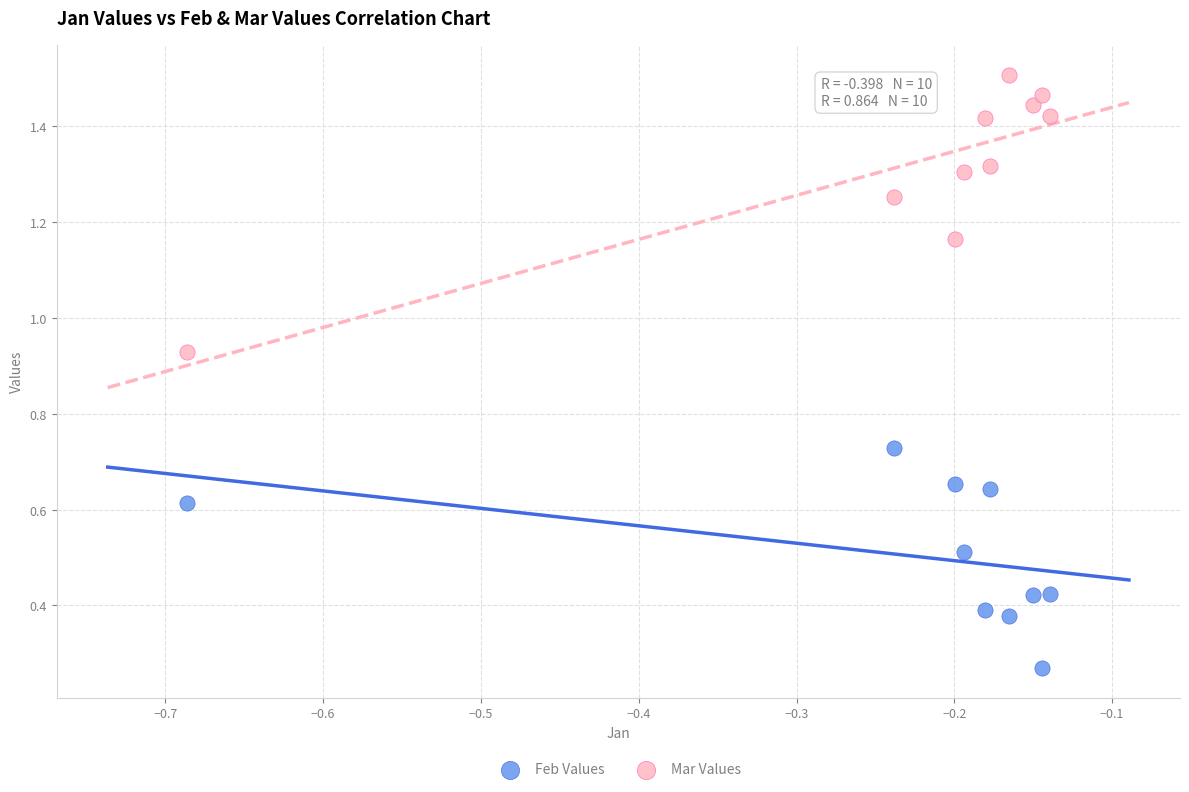

Which series contains the highest Y value?

Mar Values